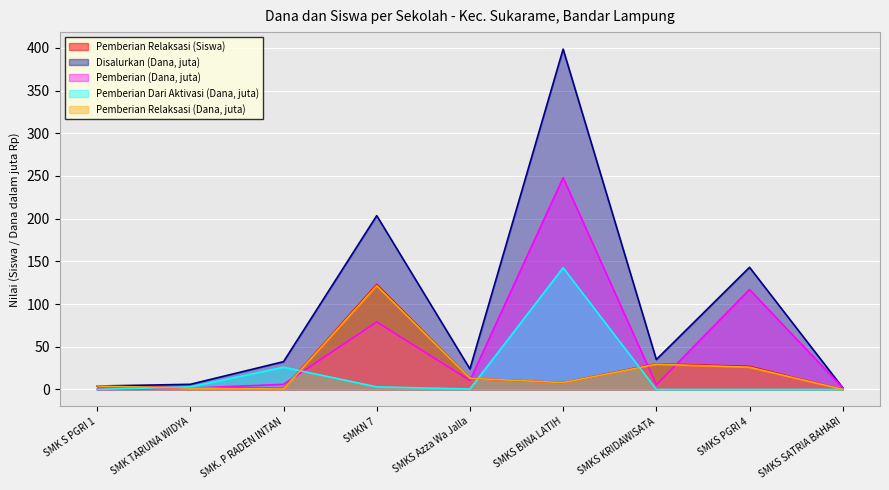

Reading left to right, extract all data points from this chart.

Pemberian Relaksasi (Siswa): SMK S PGRI 1=4.0	SMK TARUNA WIDYA=2.0	SMK. P RADEN INTAN=1.0	SMKN 7=123.0	SMKS Azza Wa Jalla=13.0	SMKS BINA LATIH=8.0	SMKS KRIDAWISATA=30.0	SMKS PGRI 4=27.0	SMKS SATRIA BAHARI=0.0
Disalurkan (Dana, juta): SMK S PGRI 1=4.0	SMK TARUNA WIDYA=6.0	SMK. P RADEN INTAN=32.5	SMKN 7=203.5	SMKS Azza Wa Jalla=24.0	SMKS BINA LATIH=398.5	SMKS KRIDAWISATA=35.0	SMKS PGRI 4=143.0	SMKS SATRIA BAHARI=2.0
Pemberian (Dana, juta): SMK S PGRI 1=0.0	SMK TARUNA WIDYA=1.5	SMK. P RADEN INTAN=6.0	SMKN 7=79.0	SMKS Azza Wa Jalla=10.5	SMKS BINA LATIH=248.0	SMKS KRIDAWISATA=5.5	SMKS PGRI 4=117.0	SMKS SATRIA BAHARI=2.0
Pemberian Dari Aktivasi (Dana, juta): SMK S PGRI 1=0.0	SMK TARUNA WIDYA=3.0	SMK. P RADEN INTAN=26.0	SMKN 7=3.0	SMKS Azza Wa Jalla=0.5	SMKS BINA LATIH=142.5	SMKS KRIDAWISATA=0.0	SMKS PGRI 4=0.0	SMKS SATRIA BAHARI=0.0
Pemberian Relaksasi (Dana, juta): SMK S PGRI 1=4.0	SMK TARUNA WIDYA=1.5	SMK. P RADEN INTAN=0.5	SMKN 7=121.5	SMKS Azza Wa Jalla=13.0	SMKS BINA LATIH=8.0	SMKS KRIDAWISATA=29.5	SMKS PGRI 4=26.0	SMKS SATRIA BAHARI=0.0